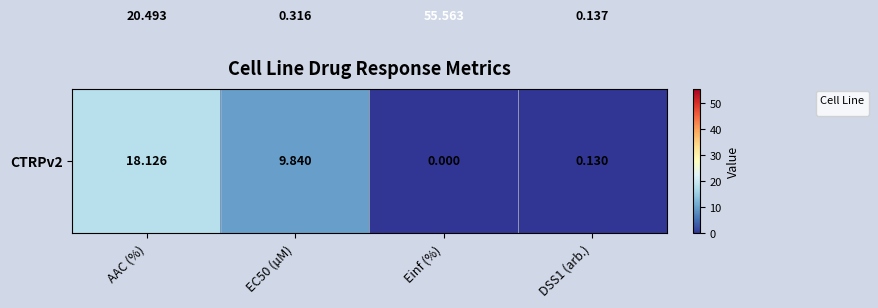

Which category has the lowest value across all series?

Einf (%)